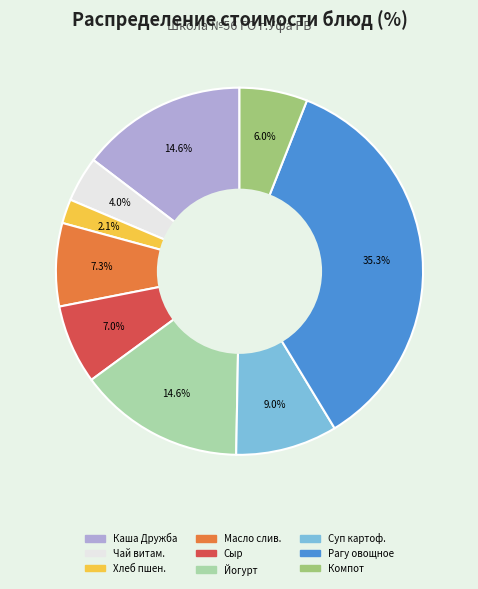

Does any single category account for the majority?

No